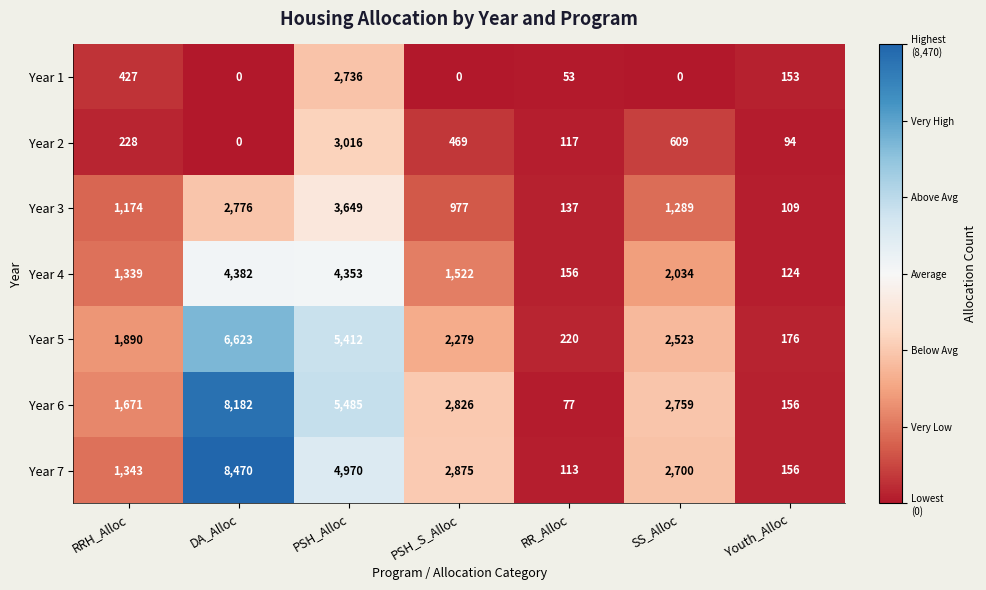

What is the spread (max minus min) of values at PSH_S_Alloc?

2875